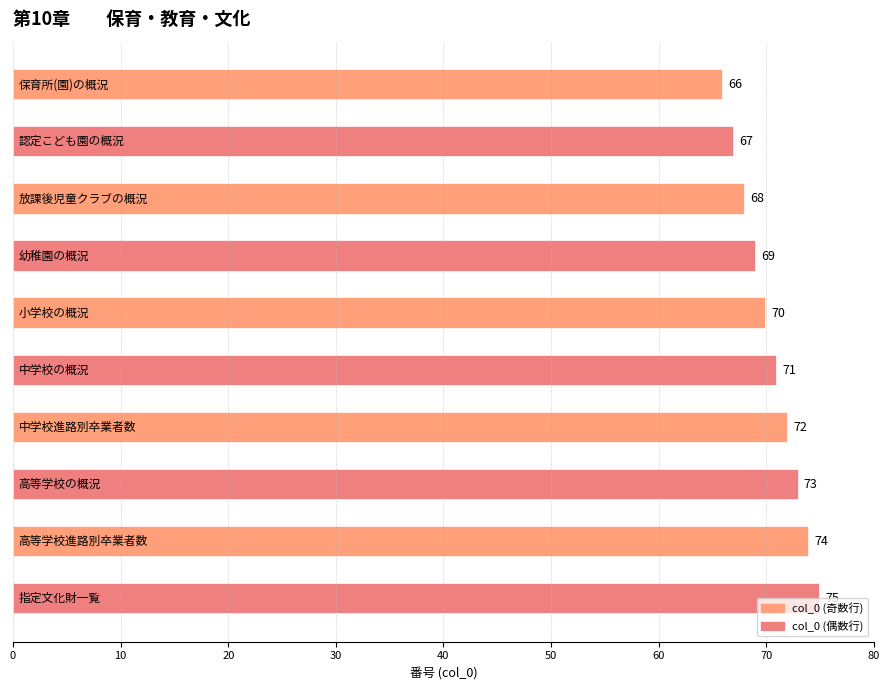

What is the minimum value shown in the chart?

66